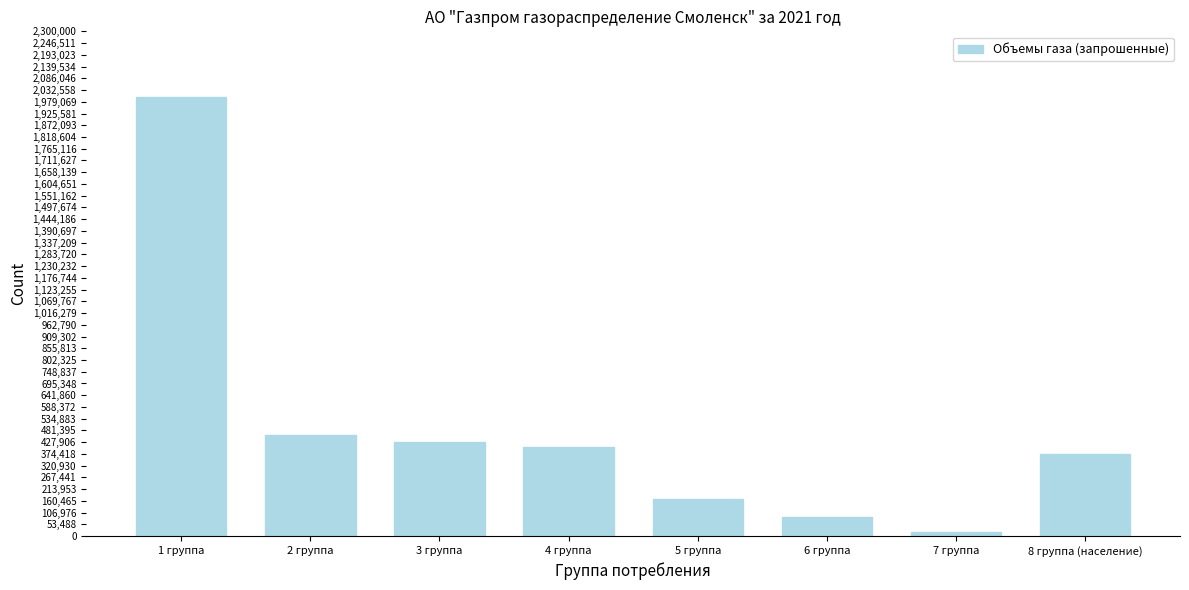

Reading right to left, extract all data points from this chart.

373980.0	18738.4	88267.9	169841.1	403897.3	429093.0	459589.0	2000000.0